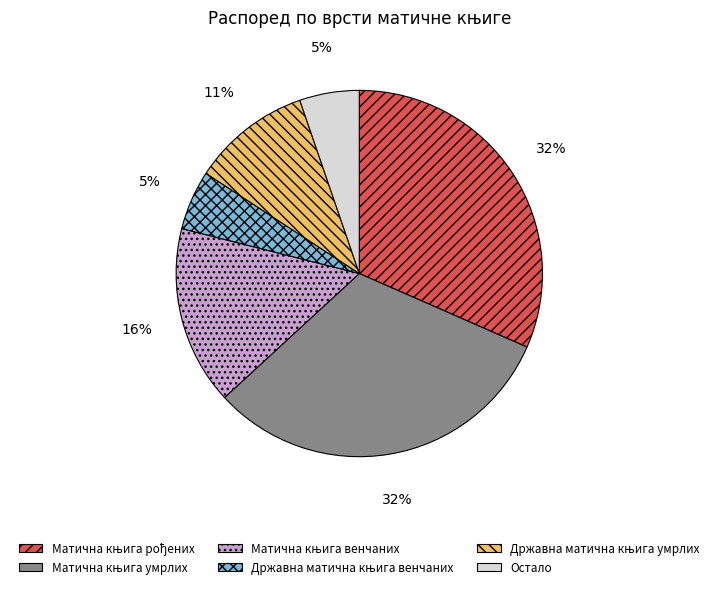

The Остало slice represents 5% of the pie. True or false?

True